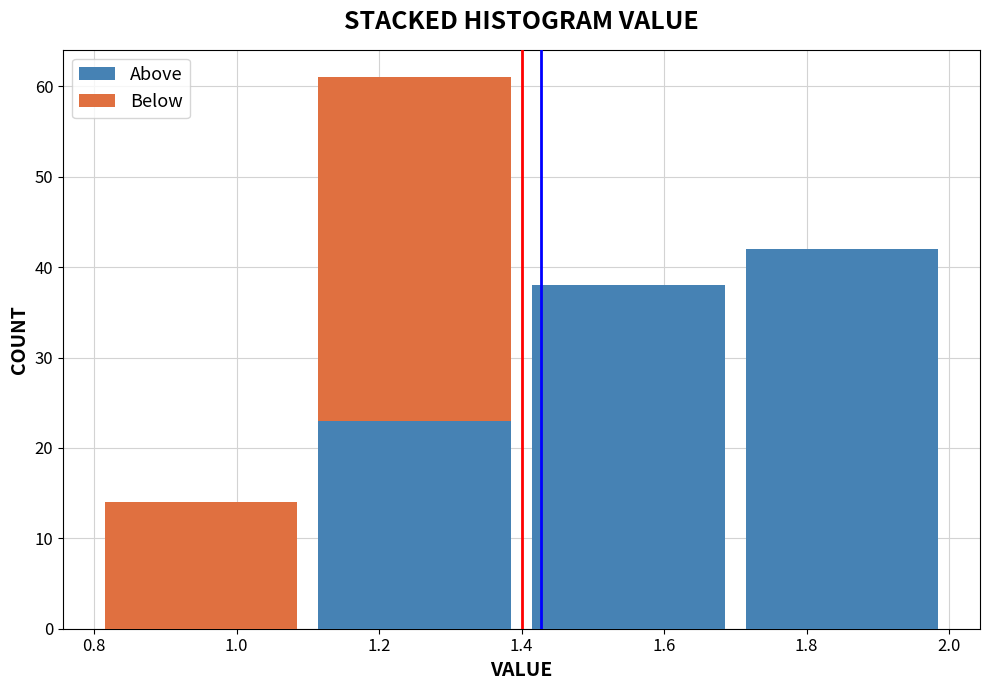

Reading left to right, transcribe this chart: for each stacked bar, give the range it covers on the x-axis and its total height. The values are not printed on the chart, so give them approximately, as read against the axis.

0.8 to 1.1: 14
1.1 to 1.4: 61
1.4 to 1.7: 38
1.7 to 2.0: 42